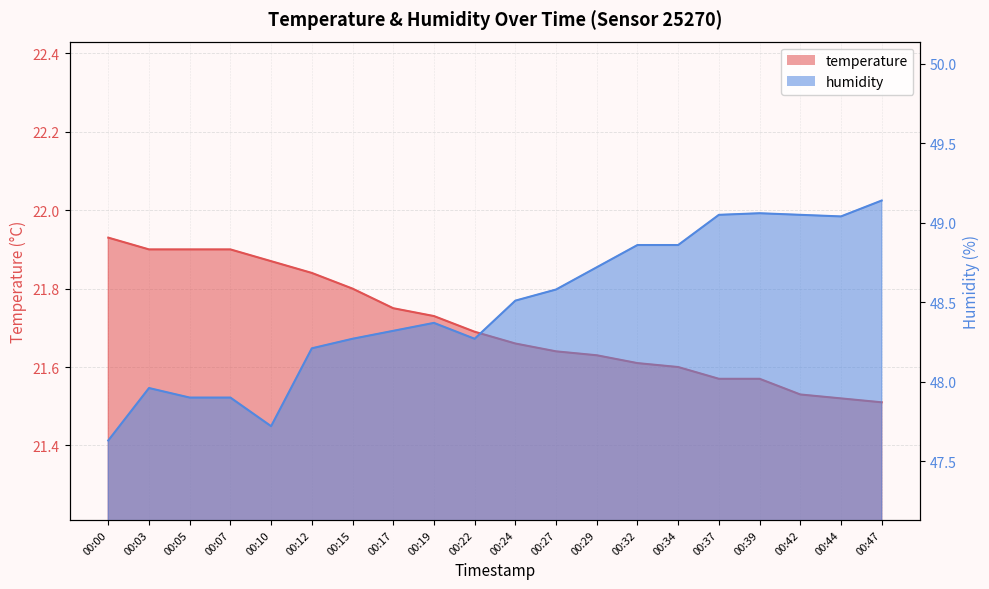

Reading left to right, transcribe all the data shown in this chart.

temperature: 21.9	21.9	21.9	21.9	21.9	21.8	21.8	21.8	21.7	21.7	21.7	21.6	21.6	21.6	21.6	21.6	21.6	21.5	21.5	21.5
humidity: 47.6	48.0	47.9	47.9	47.7	48.2	48.3	48.3	48.4	48.3	48.5	48.6	48.7	48.9	48.9	49.0	49.1	49.0	49.0	49.1